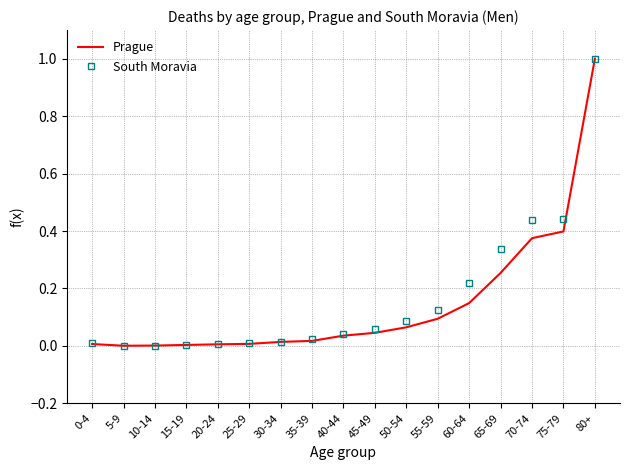

What is the maximum value for Prague?

1.0